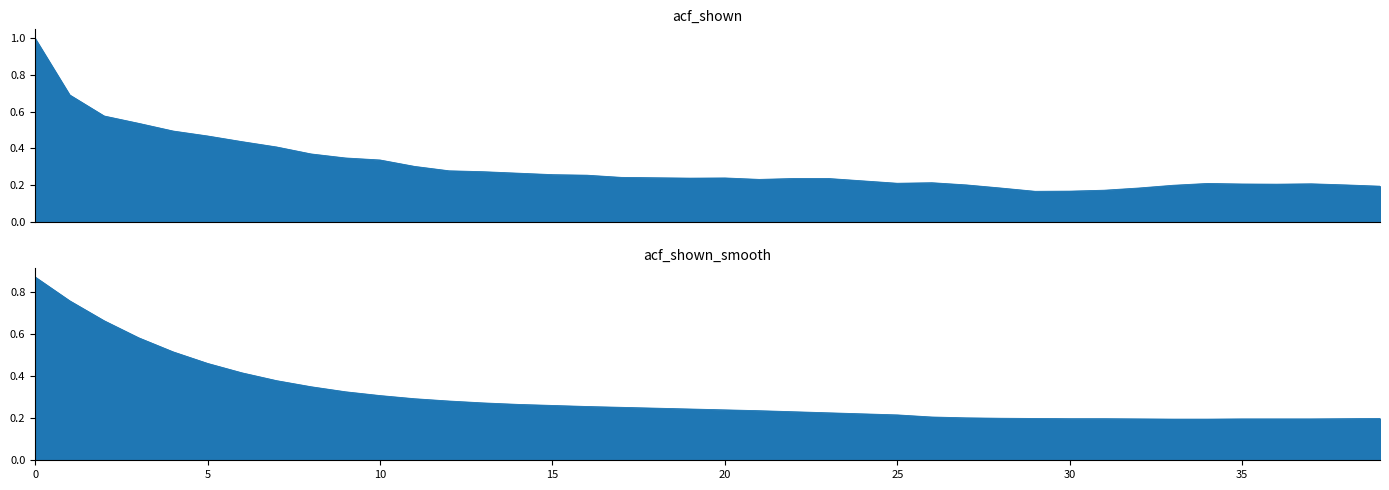

At 0, list the series in order from smallest to largest.

acf_shown_smooth, acf_shown